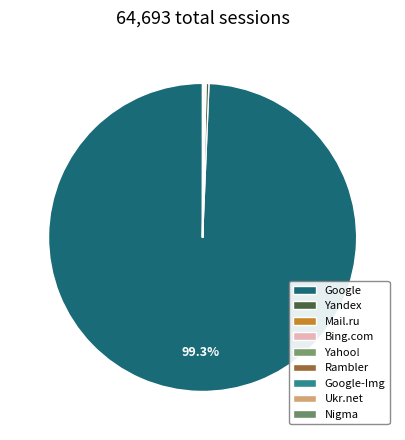

The Bing.com slice represents 0% of the pie. True or false?

True